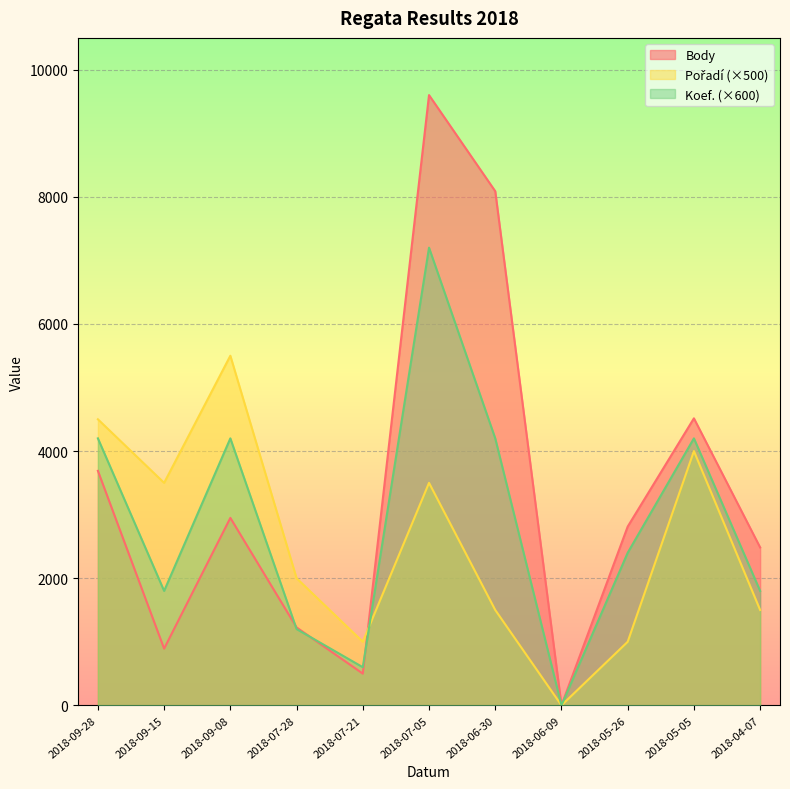

What is the spread (max minus min) of values at 2018-04-07?

984